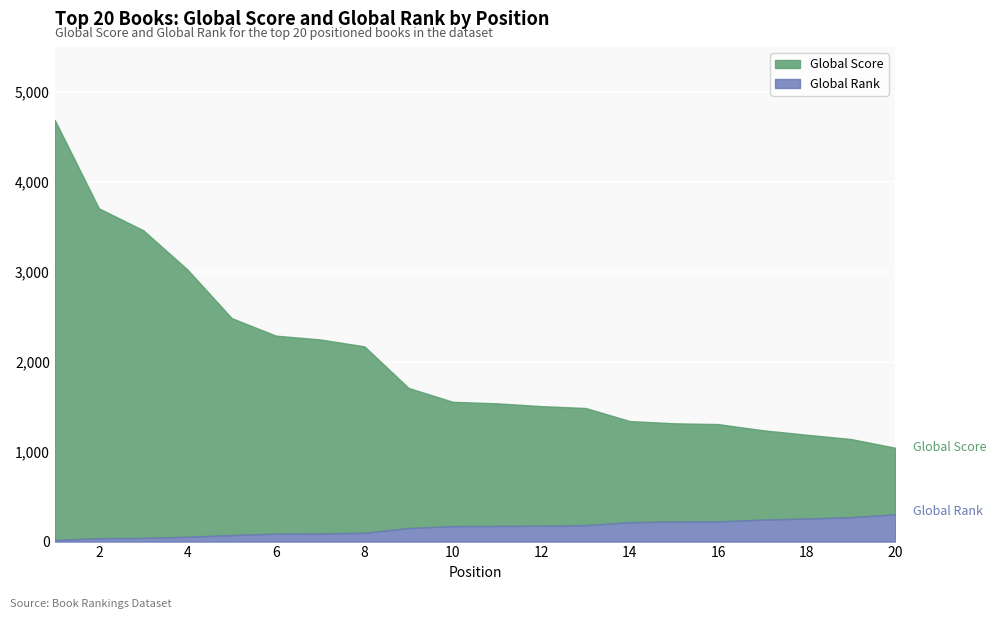

True or false: Global Score has a value of 4143 at 5.

False